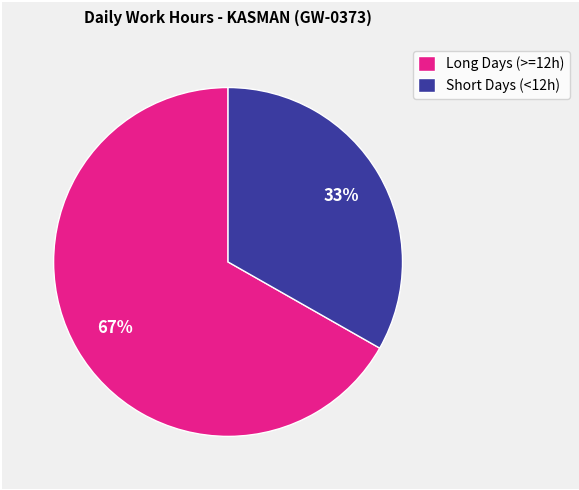

Combined, do Long Days (>=12h) and Short Days (<12h) account for over 50%?

Yes